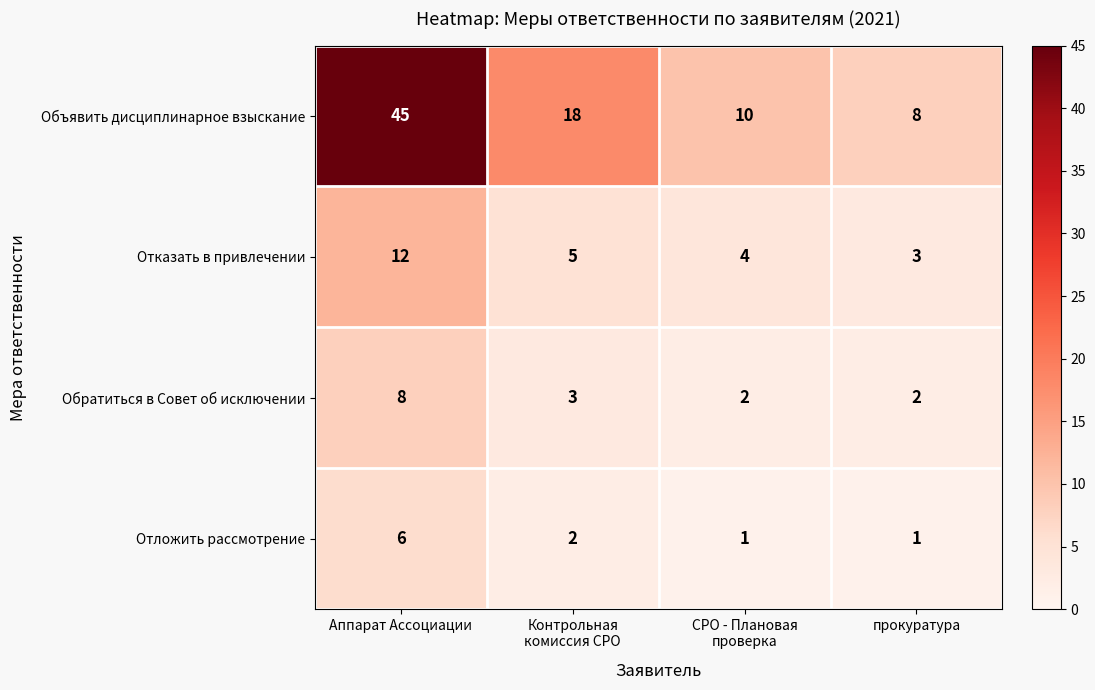

Where does the Отказать в привлечении series first go above 5?

Аппарат Ассоциации